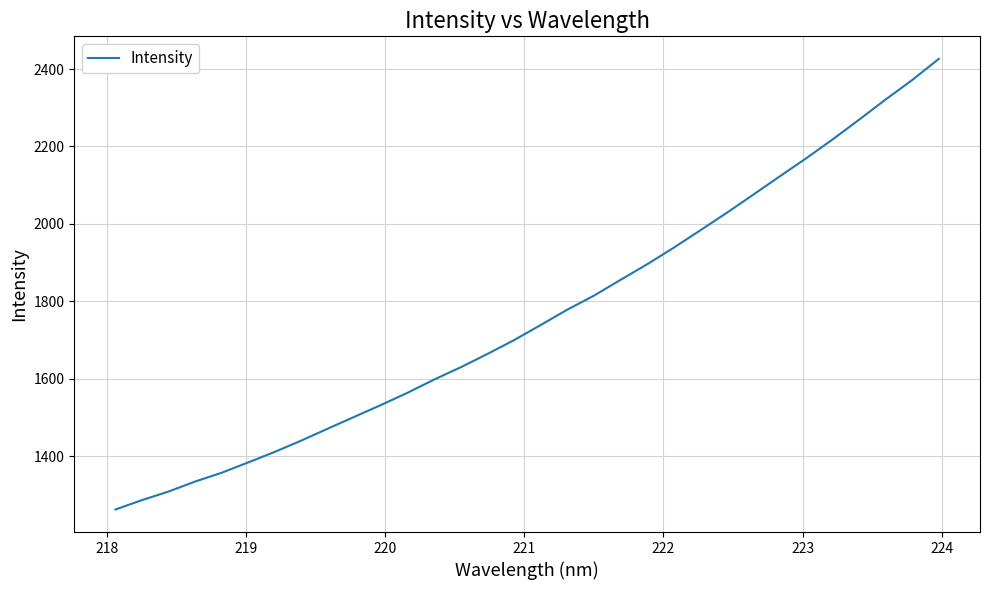

What is the greatest value displayed?

2426.3